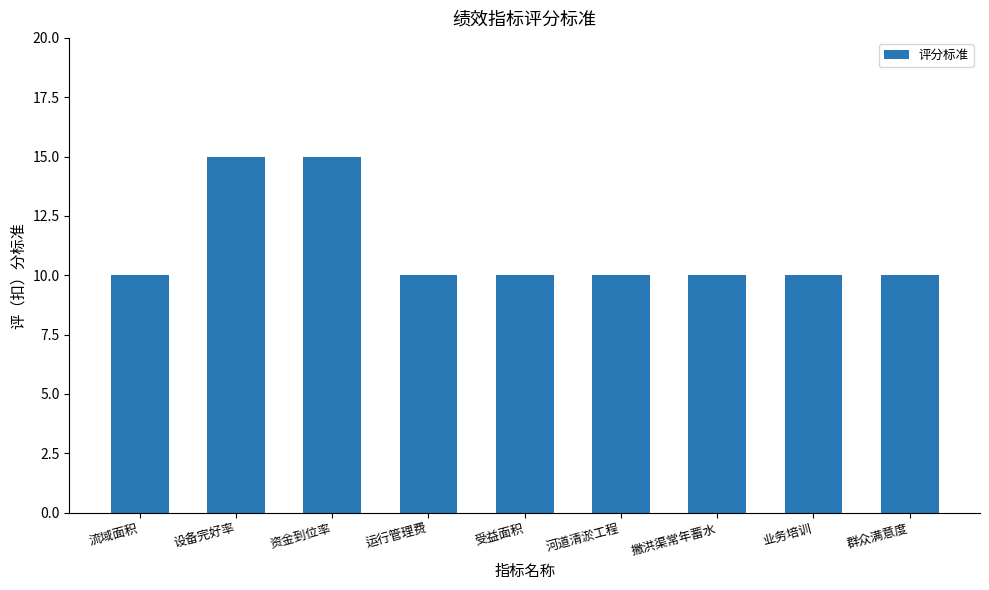

What is the smallest value displayed?

10